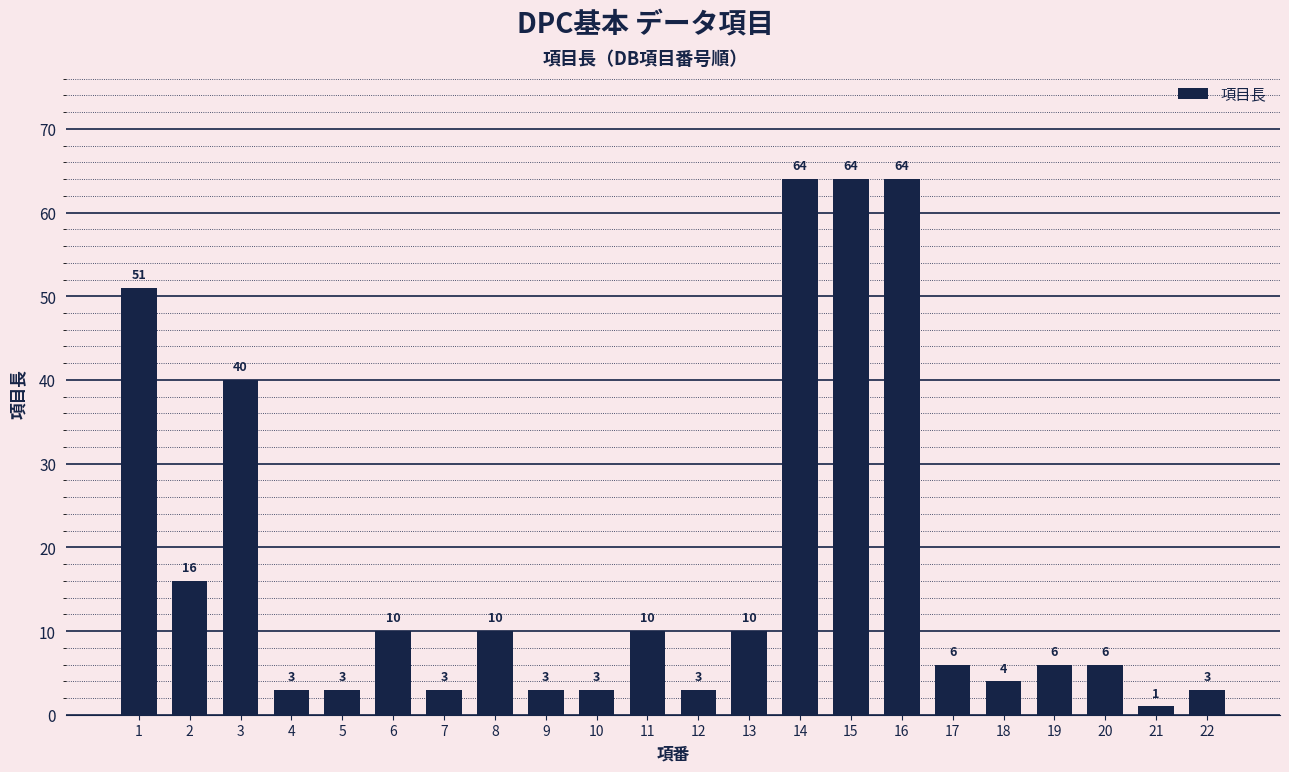

Where is the data nearest to the value 32?

3